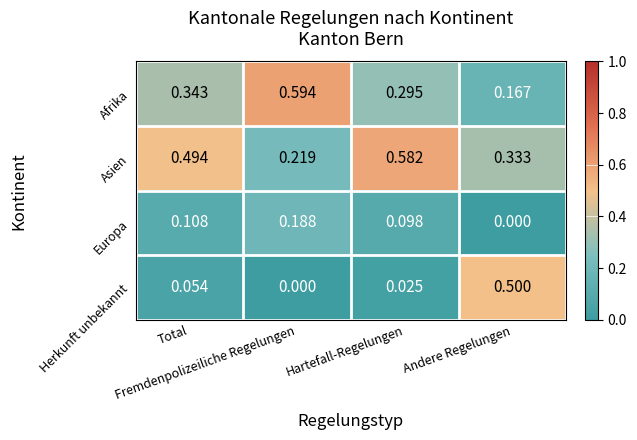

What is the difference between the highest and lowest values at Total?

0.4